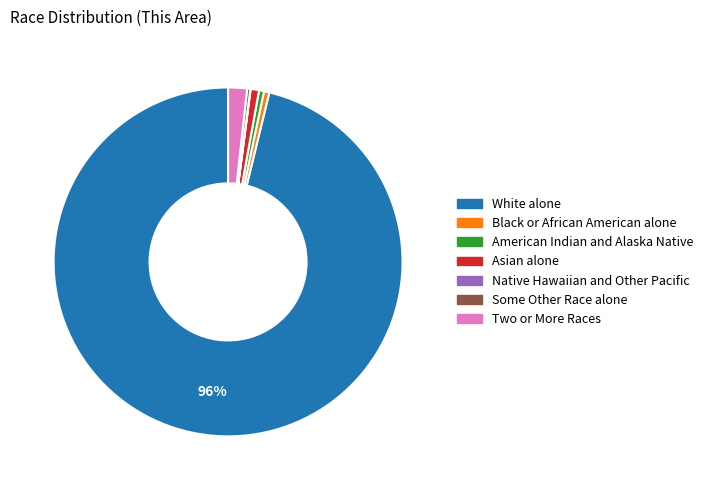

Does any single category account for the majority?

Yes